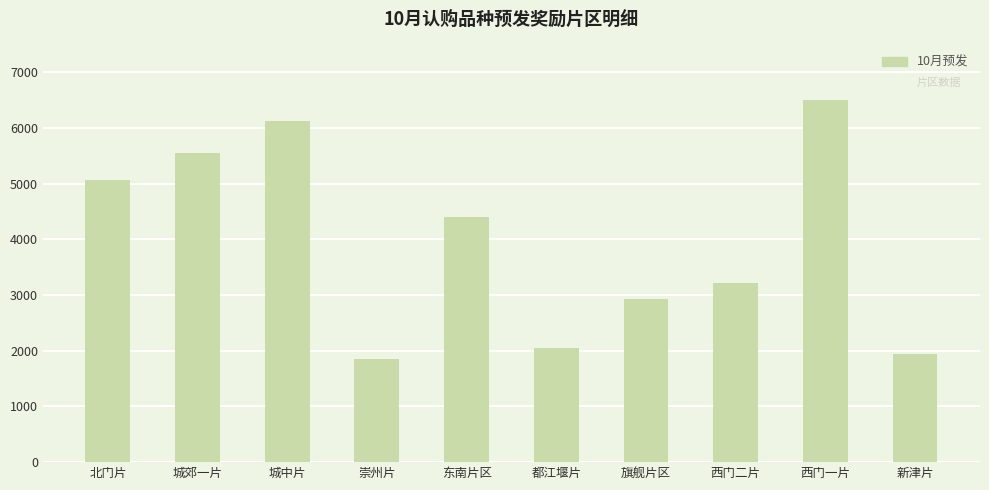

Rank the categories by value from lowest to highest.

崇州片, 新津片, 都江堰片, 旗舰片区, 西门二片, 东南片区, 北门片, 城郊一片, 城中片, 西门一片